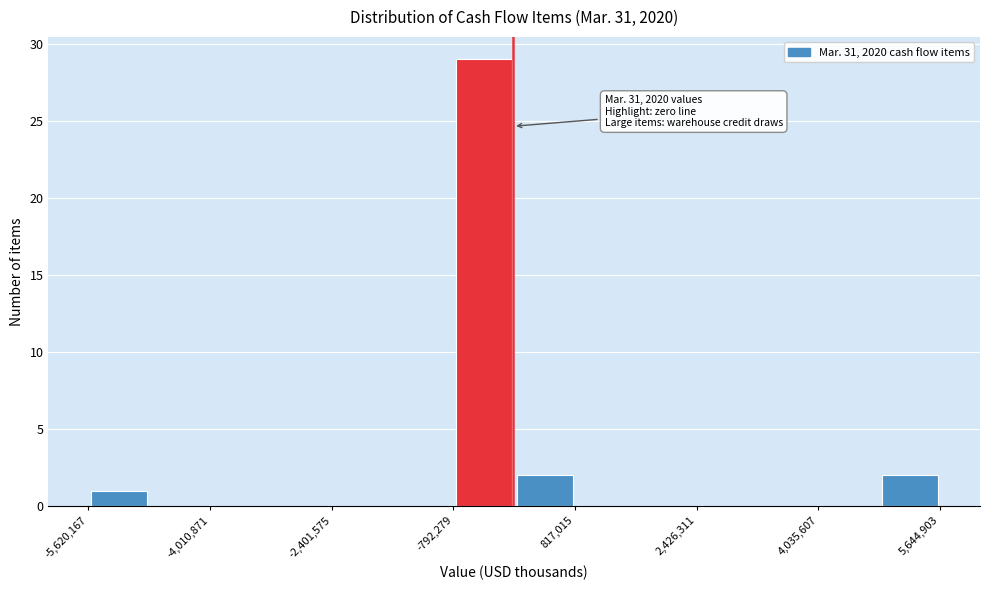

Which range on the x-axis has the tallest bar?

-800000 to 0